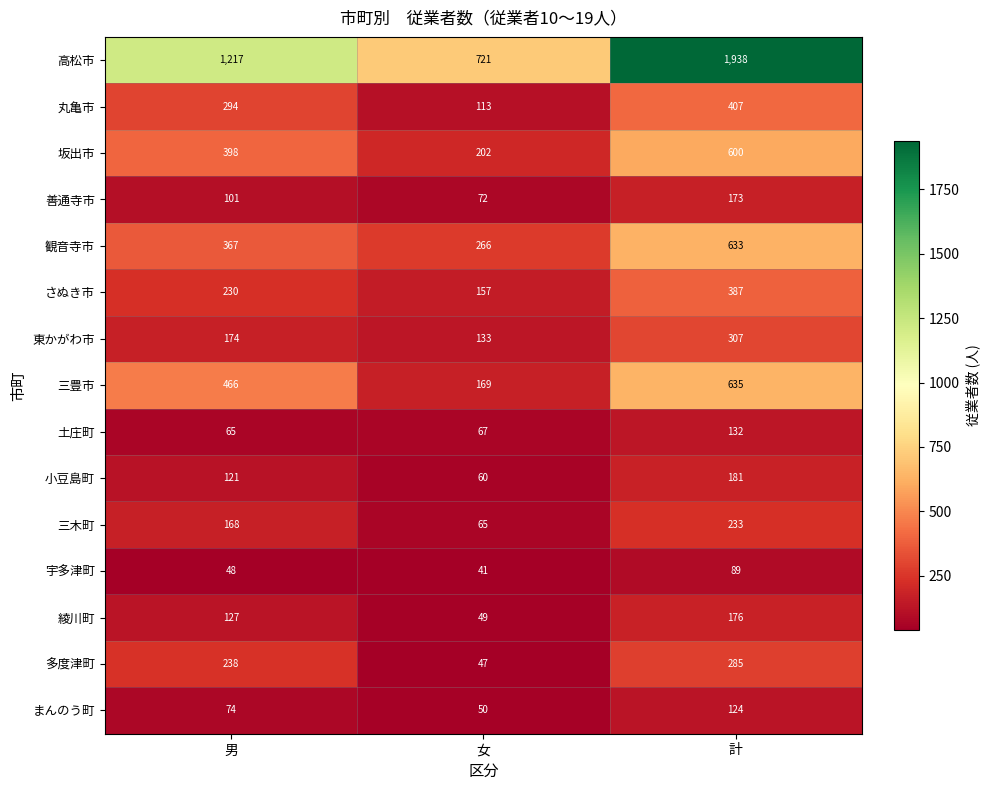

What is the average value of the 小豆島町 series?

121